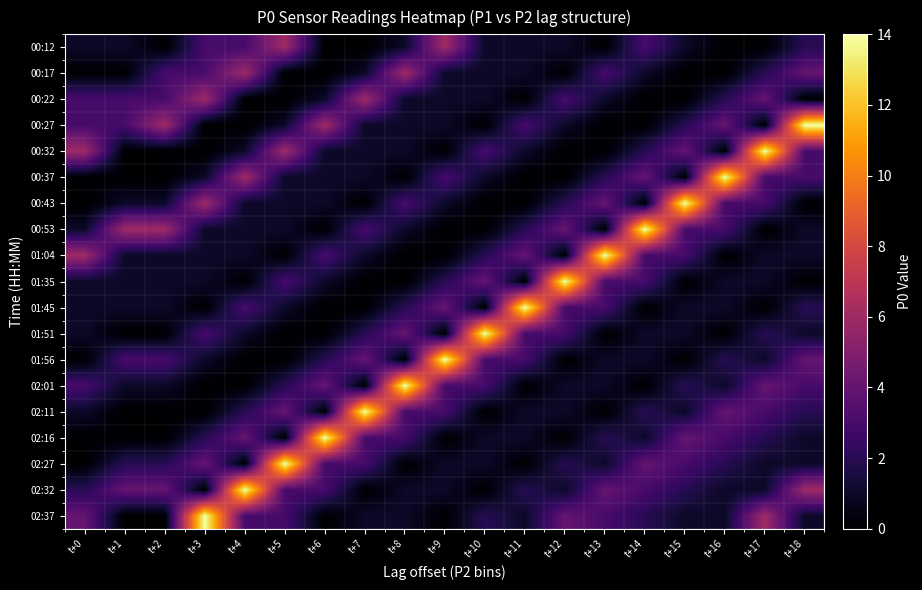

Reading left to right, extract all data points from this chart.

00:12: t+0=1	t+1=1	t+2=0	t+3=3	t+4=3	t+5=6	t+6=0	t+7=0	t+8=1	t+9=6	t+10=1	t+11=1	t+12=1	t+13=0	t+14=3	t+15=1	t+16=0	t+17=0	t+18=2
00:17: t+0=0	t+1=0	t+2=3	t+3=3	t+4=6	t+5=0	t+6=0	t+7=1	t+8=6	t+9=1	t+10=1	t+11=1	t+12=0	t+13=3	t+14=1	t+15=0	t+16=0	t+17=2	t+18=4
00:22: t+0=3	t+1=3	t+2=3	t+3=6	t+4=0	t+5=0	t+6=1	t+7=6	t+8=1	t+9=1	t+10=1	t+11=0	t+12=3	t+13=1	t+14=0	t+15=0	t+16=2	t+17=4	t+18=0
00:27: t+0=3	t+1=3	t+2=6	t+3=0	t+4=0	t+5=1	t+6=6	t+7=1	t+8=1	t+9=1	t+10=0	t+11=3	t+12=1	t+13=0	t+14=0	t+15=2	t+16=4	t+17=0	t+18=14
00:32: t+0=6	t+1=0	t+2=0	t+3=0	t+4=1	t+5=6	t+6=1	t+7=1	t+8=1	t+9=0	t+10=3	t+11=1	t+12=0	t+13=0	t+14=2	t+15=4	t+16=0	t+17=14	t+18=3
00:37: t+0=0	t+1=0	t+2=0	t+3=1	t+4=6	t+5=1	t+6=1	t+7=1	t+8=0	t+9=3	t+10=1	t+11=0	t+12=0	t+13=2	t+14=4	t+15=0	t+16=14	t+17=3	t+18=3
00:43: t+0=0	t+1=1	t+2=1	t+3=6	t+4=1	t+5=1	t+6=1	t+7=0	t+8=3	t+9=1	t+10=0	t+11=0	t+12=2	t+13=4	t+14=0	t+15=14	t+16=3	t+17=3	t+18=0
00:53: t+0=1	t+1=6	t+2=6	t+3=1	t+4=1	t+5=1	t+6=0	t+7=3	t+8=1	t+9=0	t+10=0	t+11=2	t+12=4	t+13=0	t+14=14	t+15=3	t+16=3	t+17=0	t+18=1
01:04: t+0=6	t+1=1	t+2=1	t+3=1	t+4=1	t+5=0	t+6=3	t+7=1	t+8=0	t+9=0	t+10=2	t+11=4	t+12=0	t+13=14	t+14=3	t+15=3	t+16=0	t+17=1	t+18=1
01:35: t+0=1	t+1=1	t+2=1	t+3=1	t+4=0	t+5=3	t+6=1	t+7=0	t+8=0	t+9=2	t+10=4	t+11=0	t+12=14	t+13=3	t+14=3	t+15=0	t+16=1	t+17=1	t+18=0
01:45: t+0=1	t+1=1	t+2=1	t+3=0	t+4=3	t+5=1	t+6=0	t+7=0	t+8=2	t+9=4	t+10=0	t+11=14	t+12=3	t+13=3	t+14=0	t+15=1	t+16=1	t+17=0	t+18=2
01:51: t+0=1	t+1=0	t+2=0	t+3=3	t+4=1	t+5=0	t+6=0	t+7=2	t+8=4	t+9=0	t+10=14	t+11=3	t+12=3	t+13=0	t+14=1	t+15=1	t+16=0	t+17=2	t+18=1
01:56: t+0=0	t+1=3	t+2=3	t+3=1	t+4=0	t+5=0	t+6=2	t+7=4	t+8=0	t+9=14	t+10=3	t+11=3	t+12=0	t+13=1	t+14=1	t+15=0	t+16=2	t+17=1	t+18=4
02:01: t+0=3	t+1=1	t+2=1	t+3=0	t+4=0	t+5=2	t+6=4	t+7=0	t+8=14	t+9=3	t+10=3	t+11=0	t+12=1	t+13=1	t+14=0	t+15=2	t+16=1	t+17=4	t+18=3
02:11: t+0=1	t+1=0	t+2=0	t+3=0	t+4=2	t+5=4	t+6=0	t+7=14	t+8=3	t+9=3	t+10=0	t+11=1	t+12=1	t+13=0	t+14=2	t+15=1	t+16=4	t+17=3	t+18=2
02:16: t+0=0	t+1=0	t+2=0	t+3=2	t+4=4	t+5=0	t+6=14	t+7=3	t+8=3	t+9=0	t+10=1	t+11=1	t+12=0	t+13=2	t+14=1	t+15=4	t+16=3	t+17=2	t+18=1
02:27: t+0=0	t+1=2	t+2=2	t+3=4	t+4=0	t+5=14	t+6=3	t+7=3	t+8=0	t+9=1	t+10=1	t+11=0	t+12=2	t+13=1	t+14=4	t+15=3	t+16=2	t+17=1	t+18=1
02:32: t+0=2	t+1=4	t+2=4	t+3=0	t+4=14	t+5=3	t+6=3	t+7=0	t+8=1	t+9=1	t+10=0	t+11=2	t+12=1	t+13=4	t+14=3	t+15=2	t+16=1	t+17=1	t+18=6
02:37: t+0=4	t+1=0	t+2=0	t+3=14	t+4=3	t+5=3	t+6=0	t+7=1	t+8=1	t+9=0	t+10=2	t+11=1	t+12=4	t+13=3	t+14=2	t+15=1	t+16=1	t+17=6	t+18=1